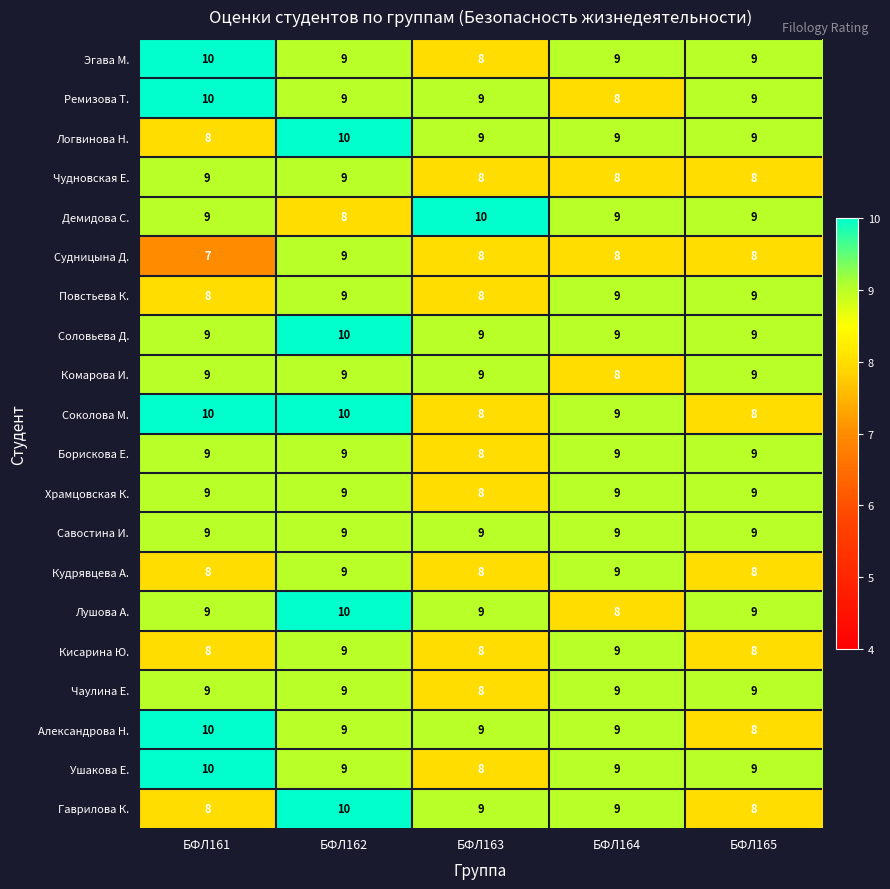

What is the difference between the highest and lowest values at БФЛ161?

3